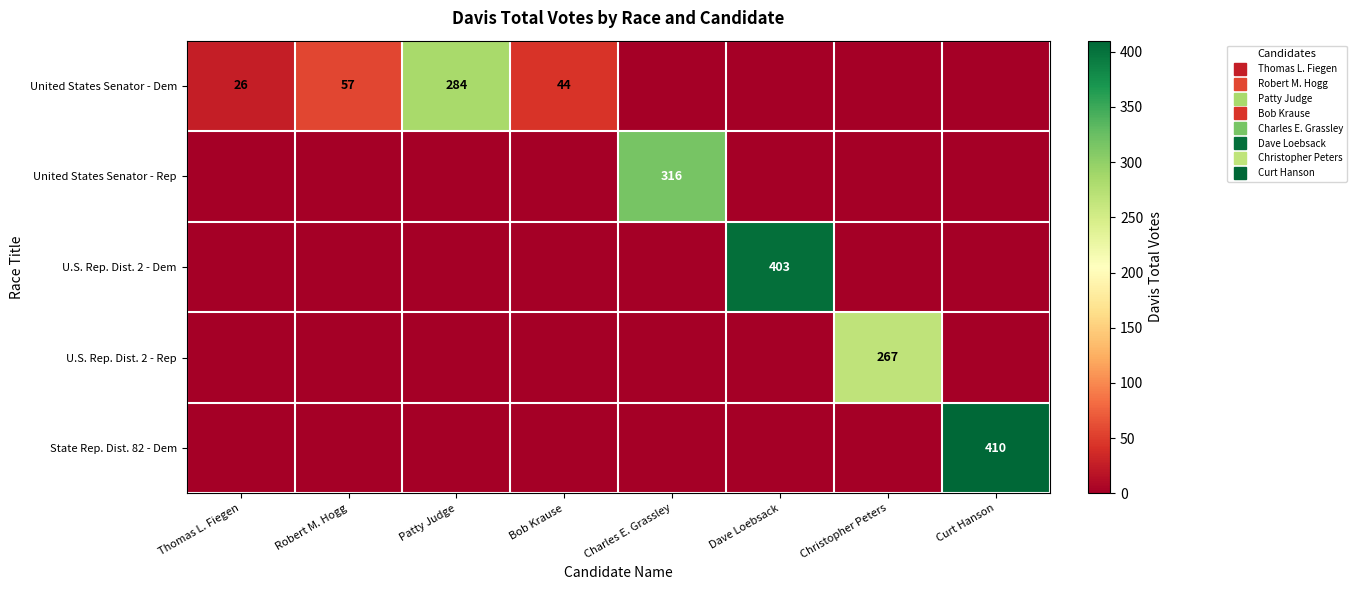

What is the difference between the highest and lowest values at Charles E. Grassley?

316